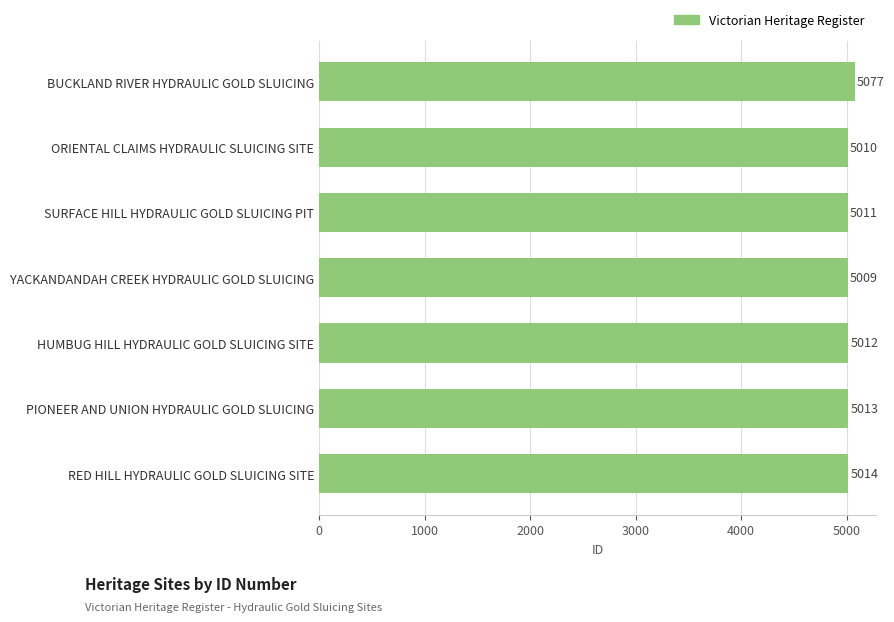

At which label is the value closest to 5043?

RED HILL HYDRAULIC GOLD SLUICING SITE